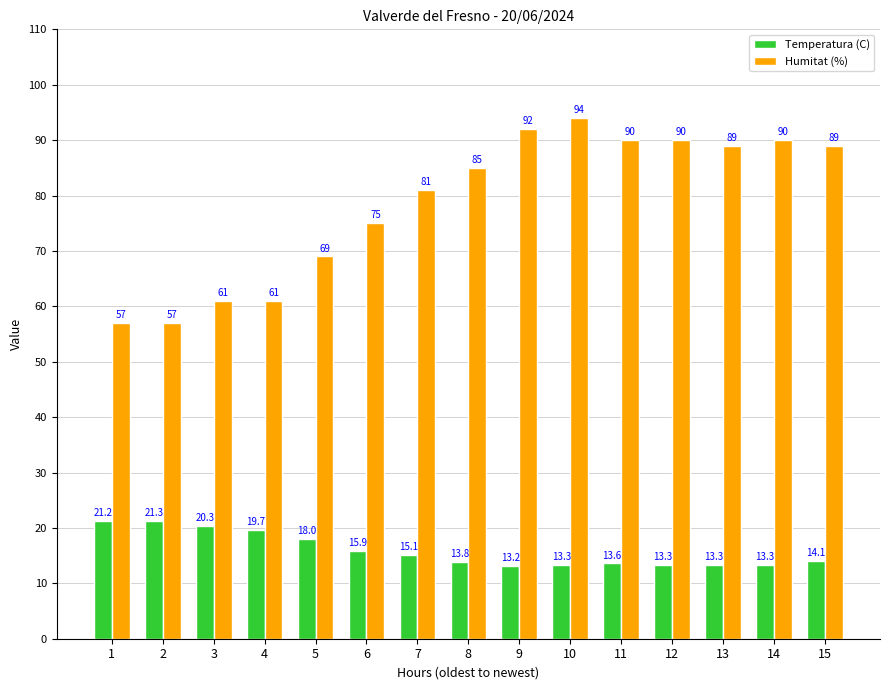

Count the number of data series in this chart.

2